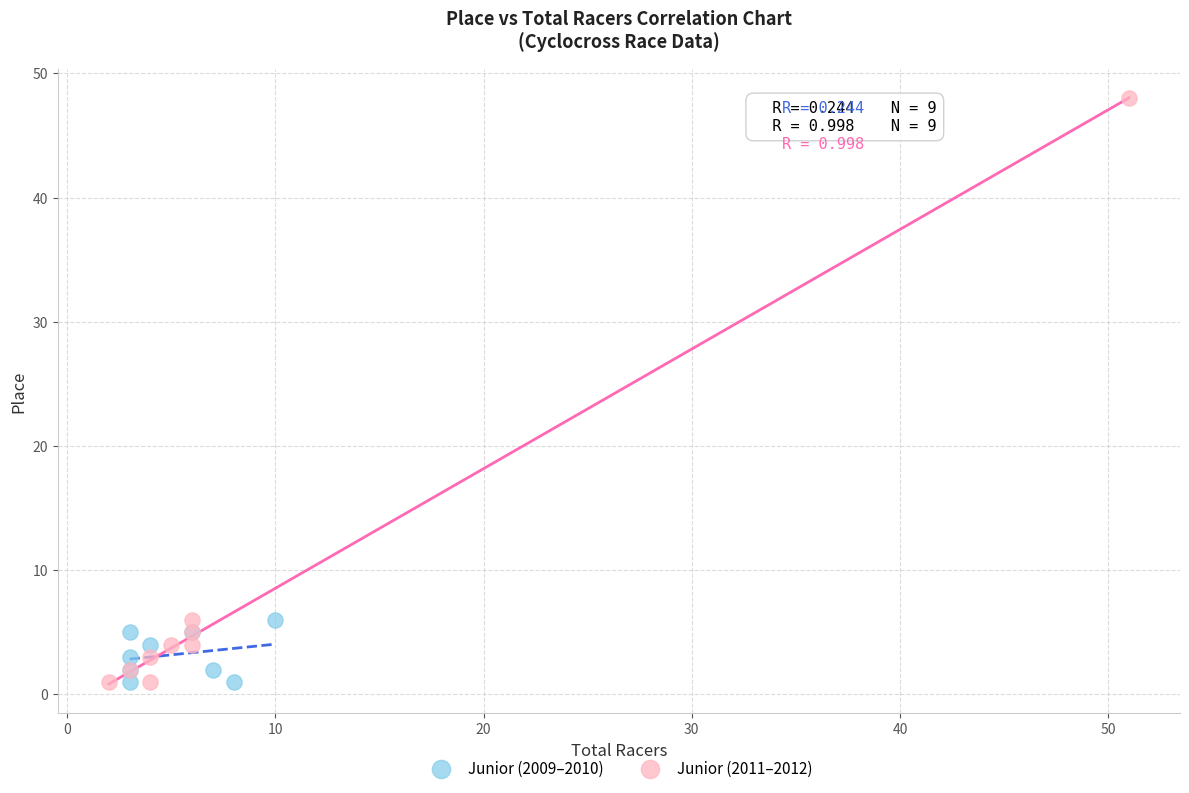

Which series contains the highest Y value?

Junior (2011–2012)